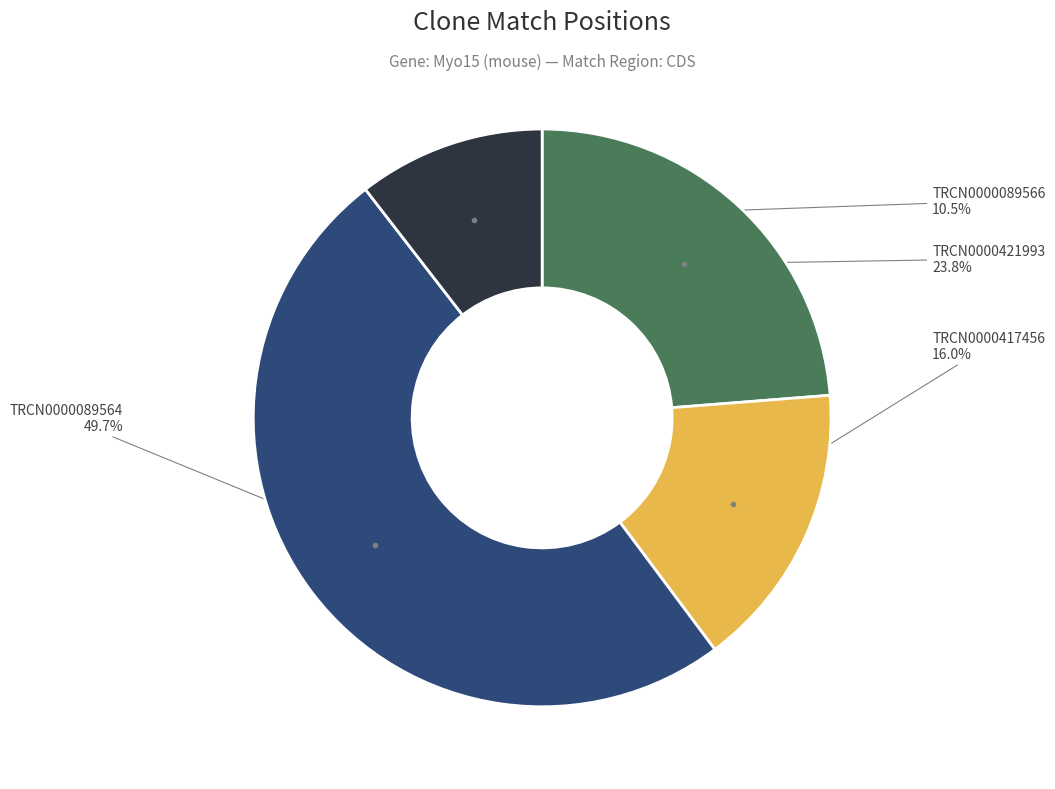

Is there any slice that represents more than half of the pie?

No